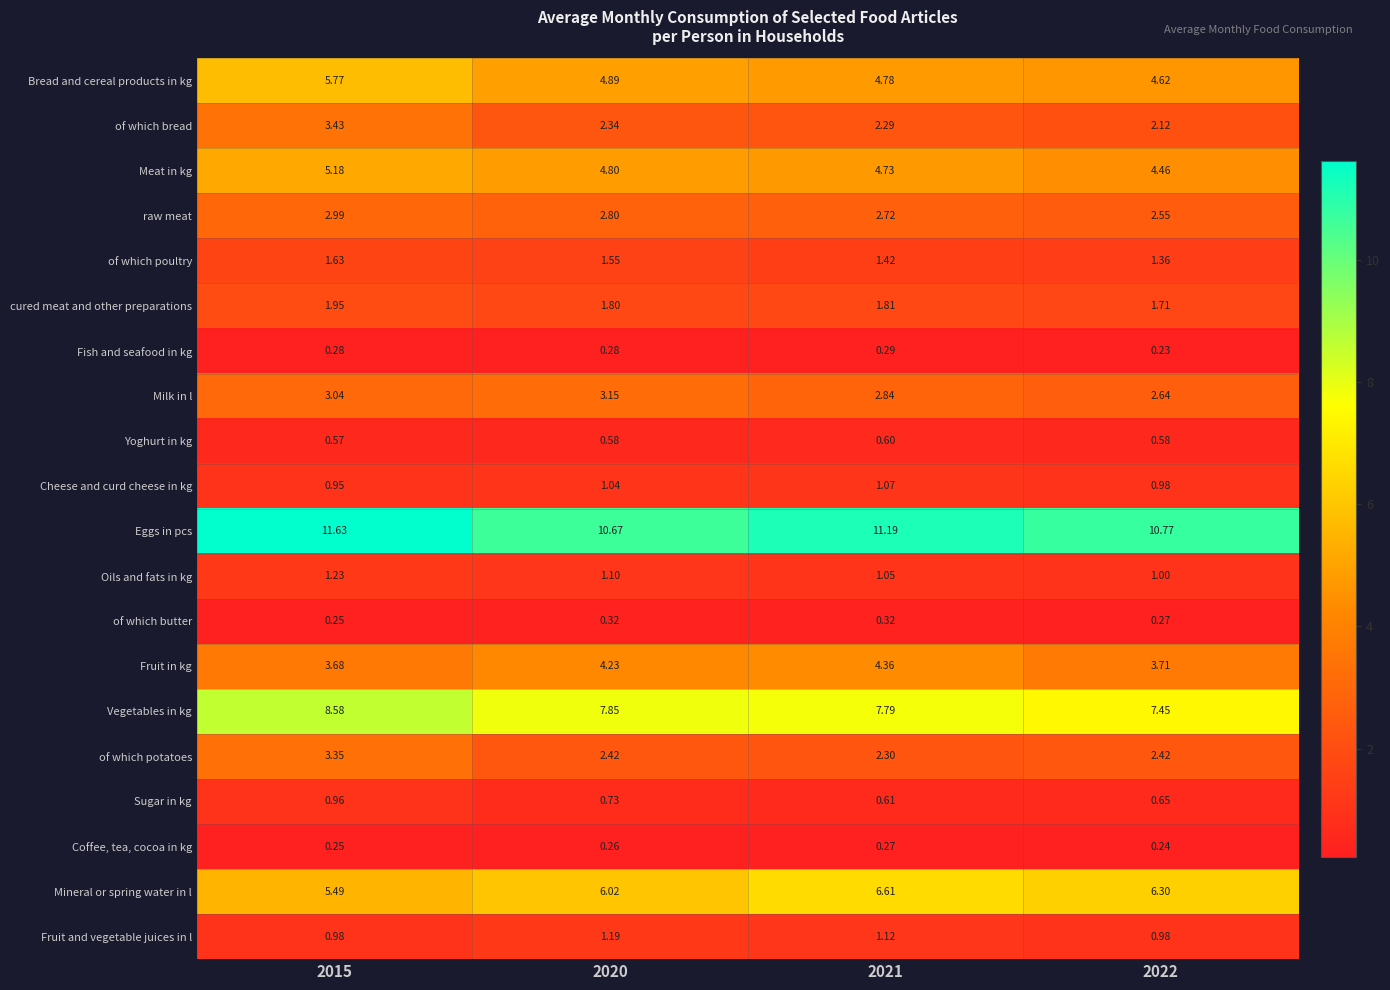

Rank the series at 2020 from lowest to highest value.

Coffee, tea, cocoa in kg, Fish and seafood in kg, of which butter, Yoghurt in kg, Sugar in kg, Cheese and curd cheese in kg, Oils and fats in kg, Fruit and vegetable juices in l, of which poultry, cured meat and other preparations, of which bread, of which potatoes, raw meat, Milk in l, Fruit in kg, Meat in kg, Bread and cereal products in kg, Mineral or spring water in l, Vegetables in kg, Eggs in pcs